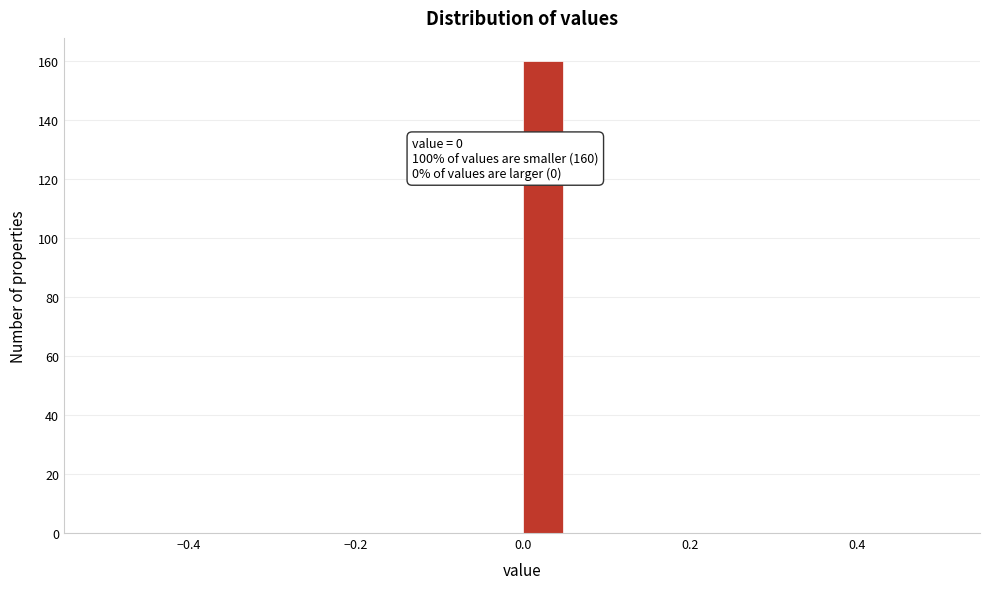

Read against the x-axis, roughly where is the centre of the tallest bar?

0.02